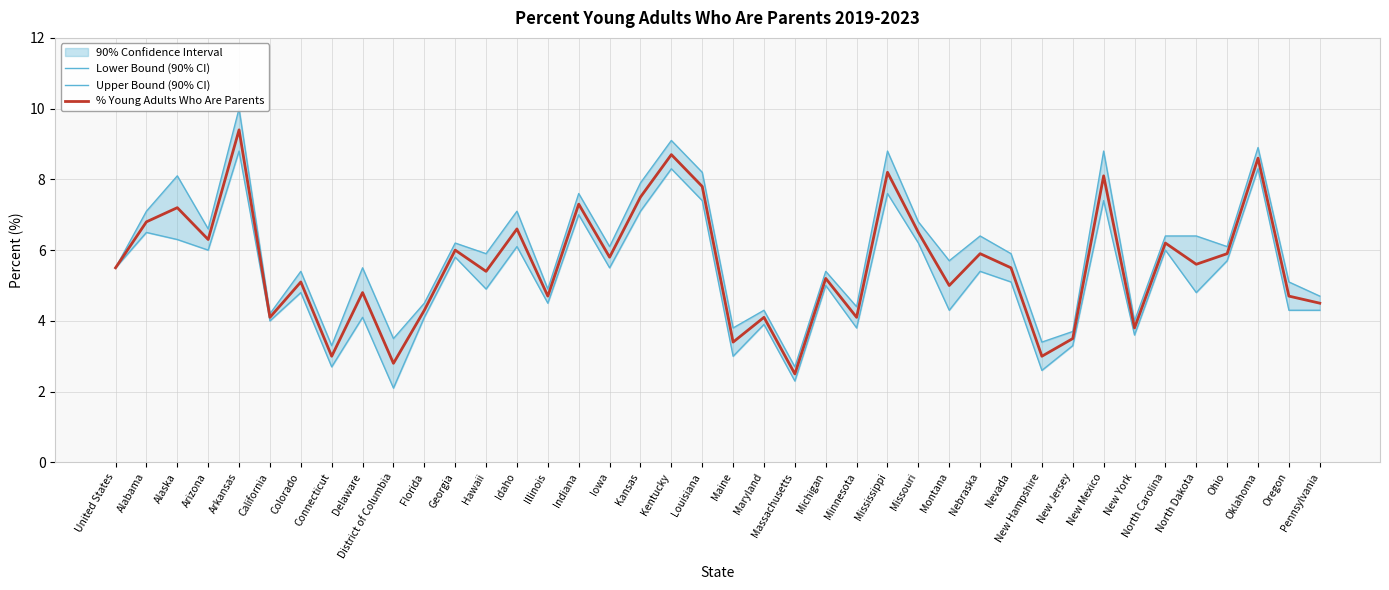

What is the spread (max minus min) of values at Mississippi?

1.2